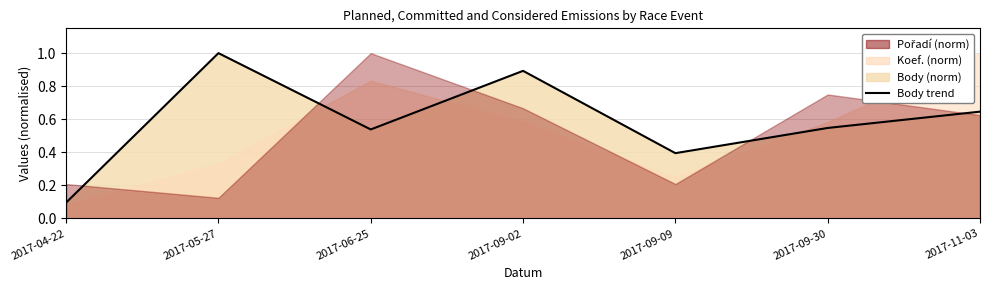

What position from the left is 2017-11-03?

7